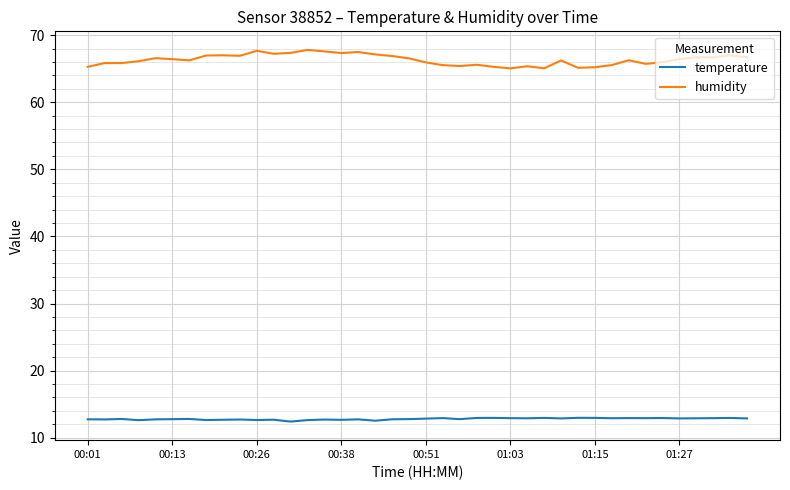

Which series has the largest total across all categories?

humidity